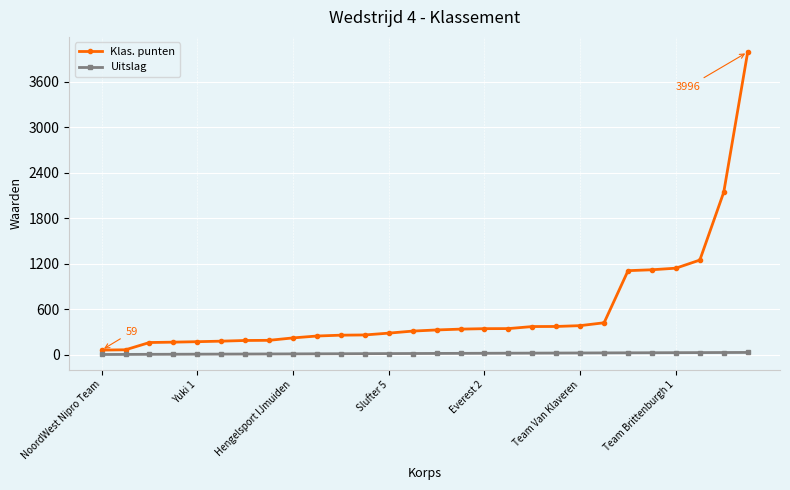

How many data points does each series have?

28